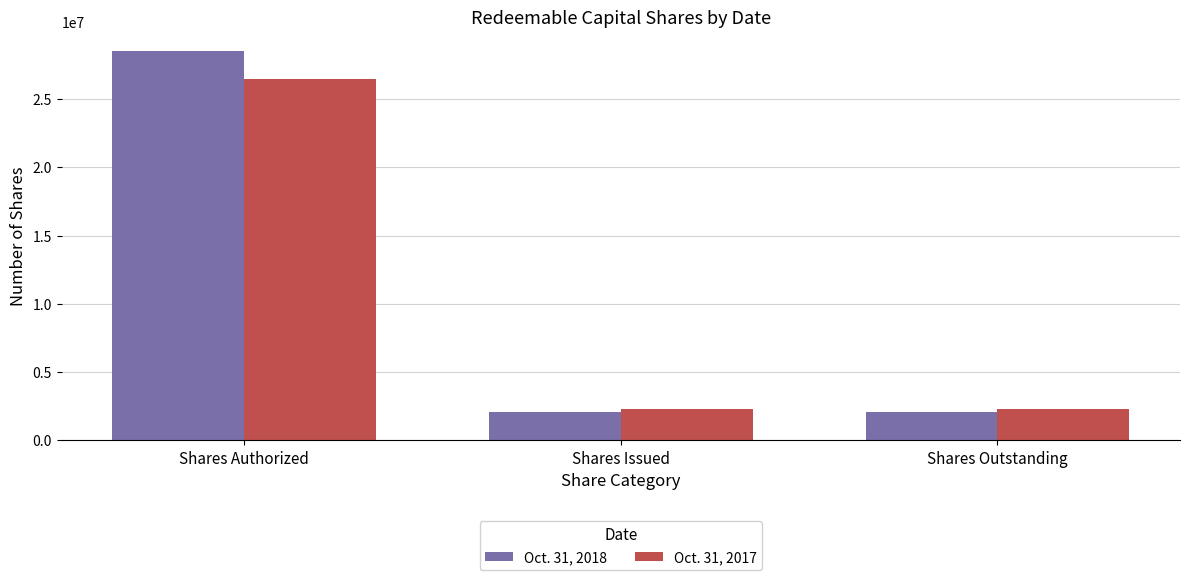

What is the sum of all Oct. 31, 2017 values?

31100000